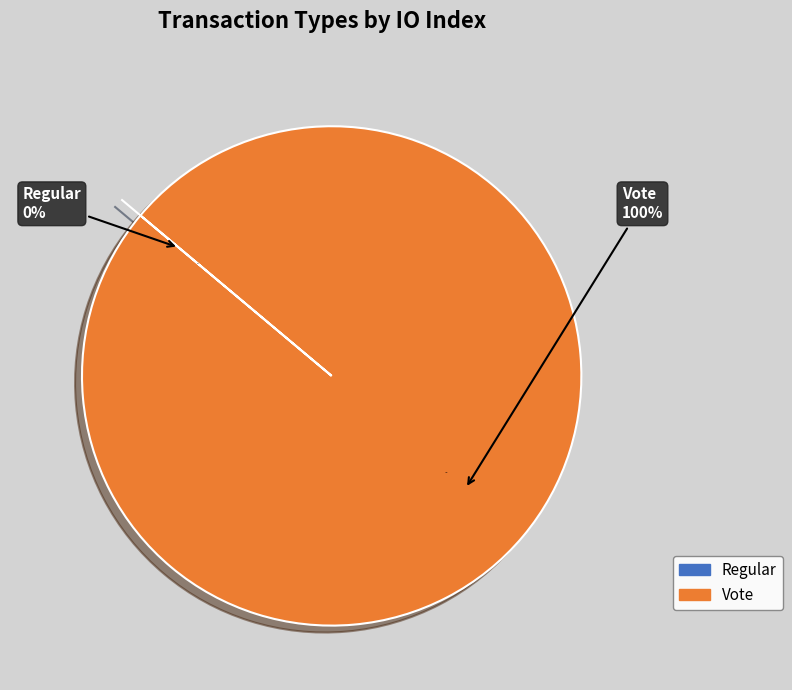

To the nearest percent, what is the difference between the Regular and Vote slice percentages?

100%